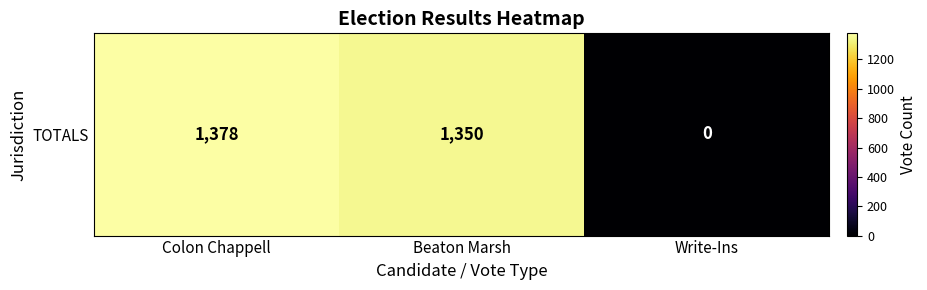

At which category does the chart reach its peak across all series?

Colon Chappell